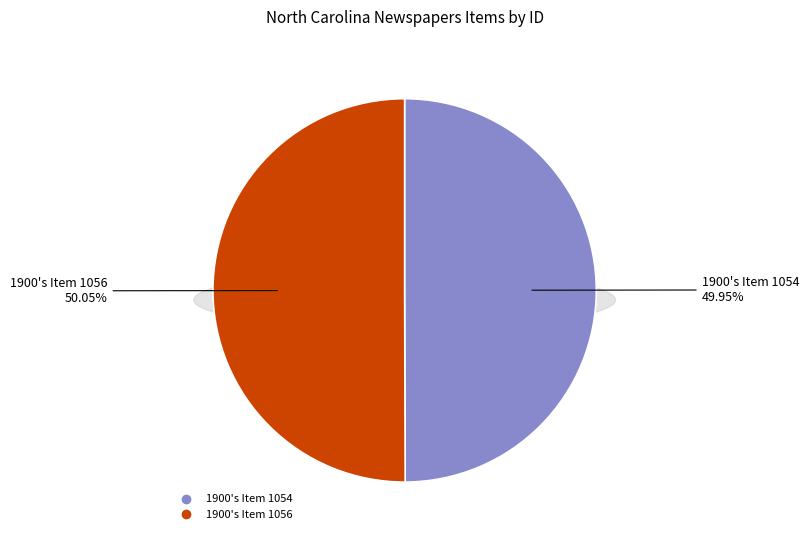

What is the ratio of the value at Newspaper (Item 1056) to the value at Newspaper (Item 1054)?

1.0